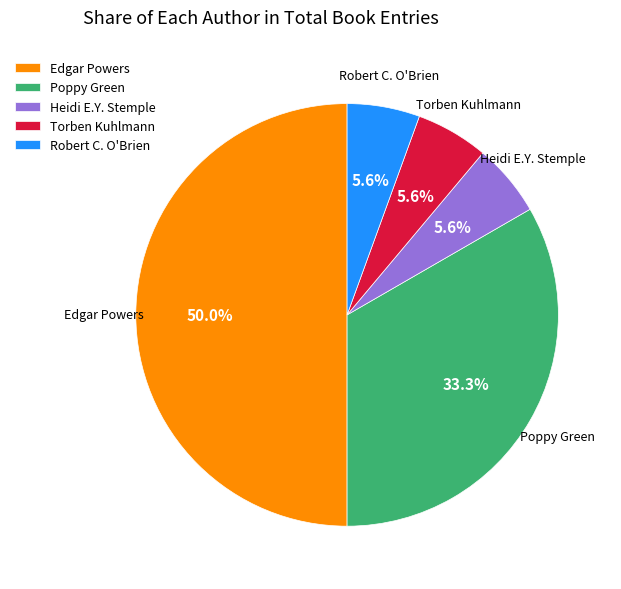

Combined, what portion of the pie is Poppy Green and Heidi E.Y. Stemple?

38.9%